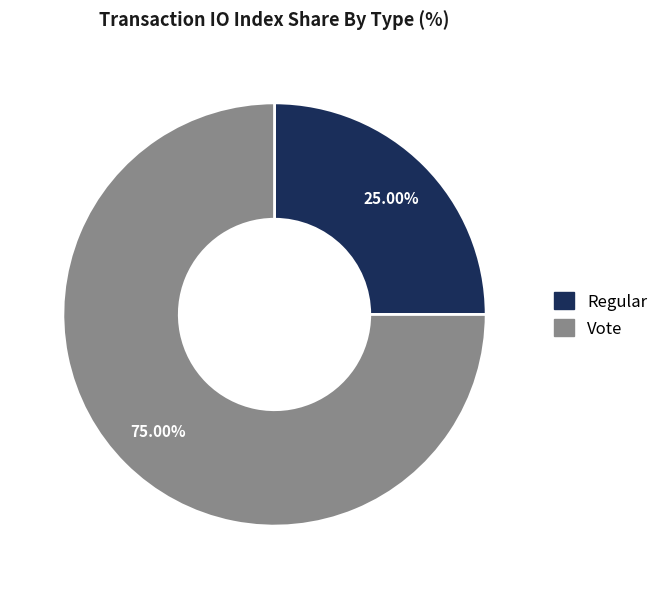

Does Vote represent more than half of the total?

Yes